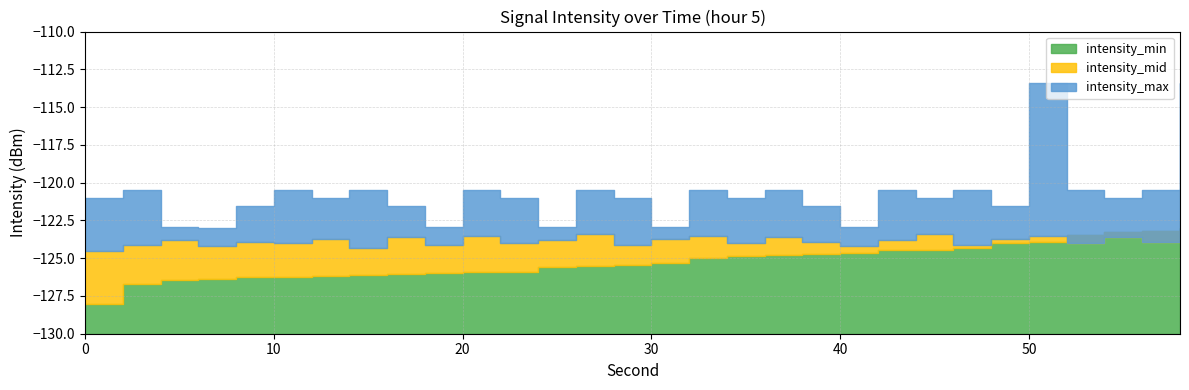

What are all the series names shown in the legend?

intensity_min, intensity_mid, intensity_max